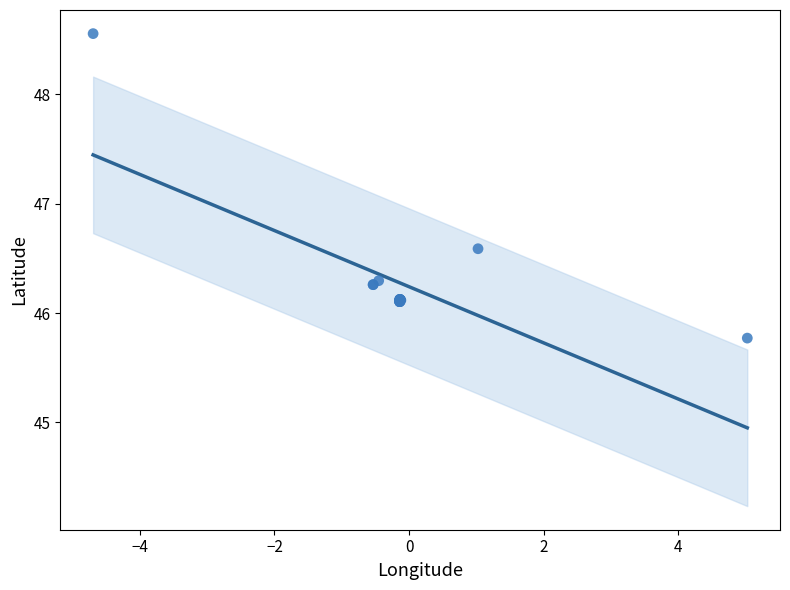

What Y value in the scatter plot is closest to 47?

46.6